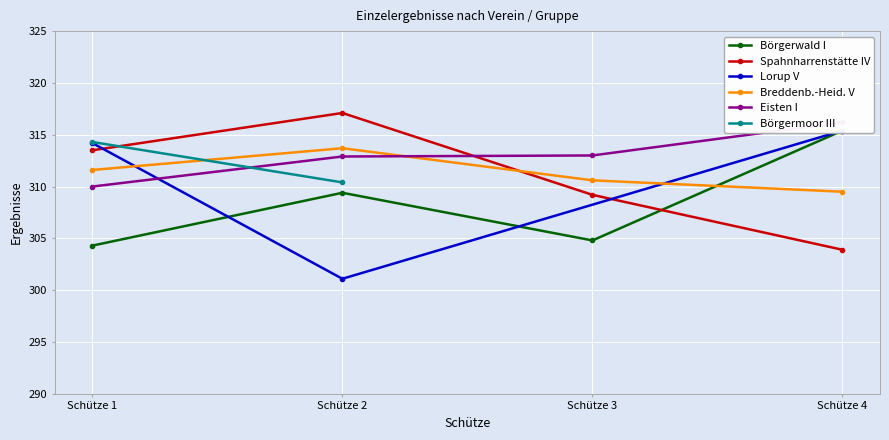

What is the value of the Spahnharrenstätte IV point at the 3rd from the left?

309.2